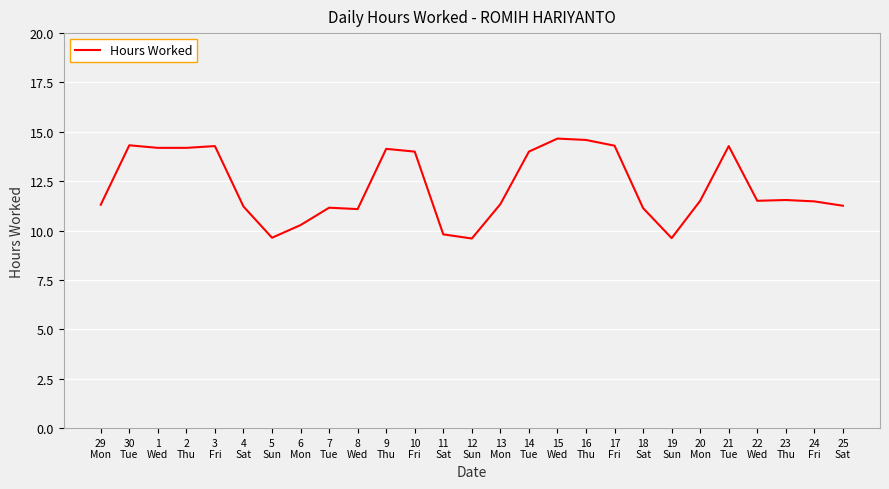

Is this an area chart (filled region under the line)?

No